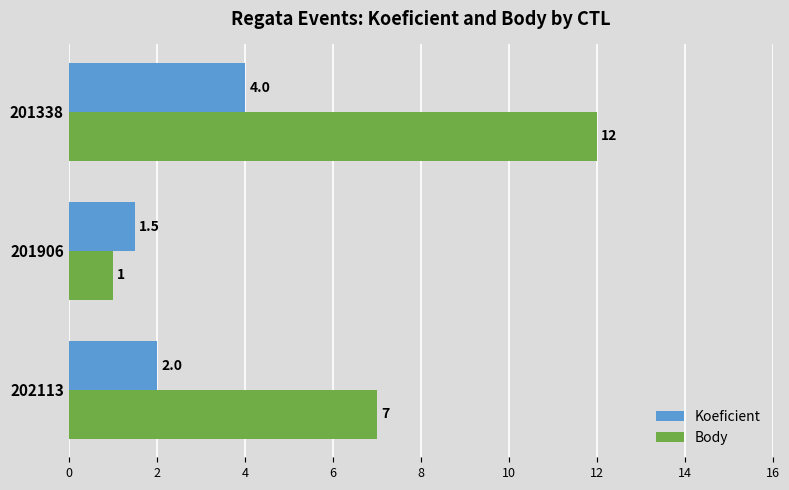

What value does the Body series have at 202113?

7.0